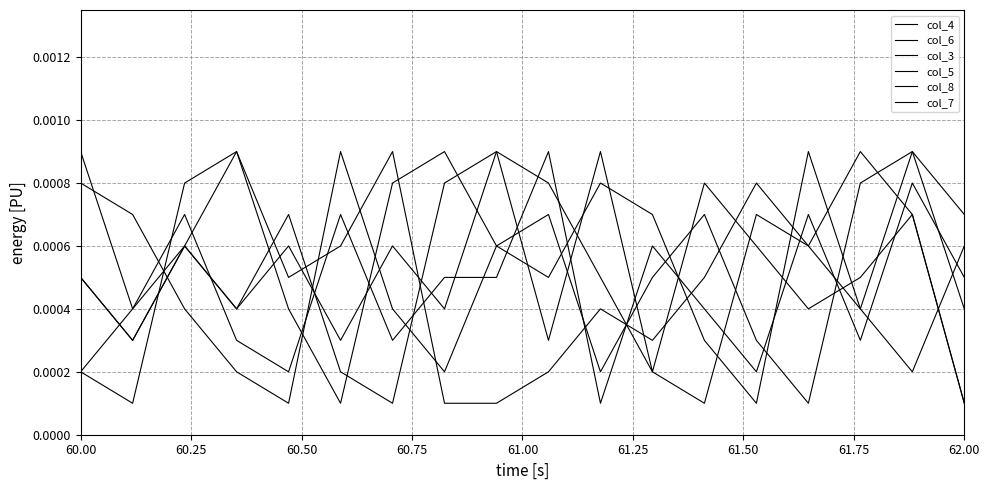

How many lines are shown in the chart?

6